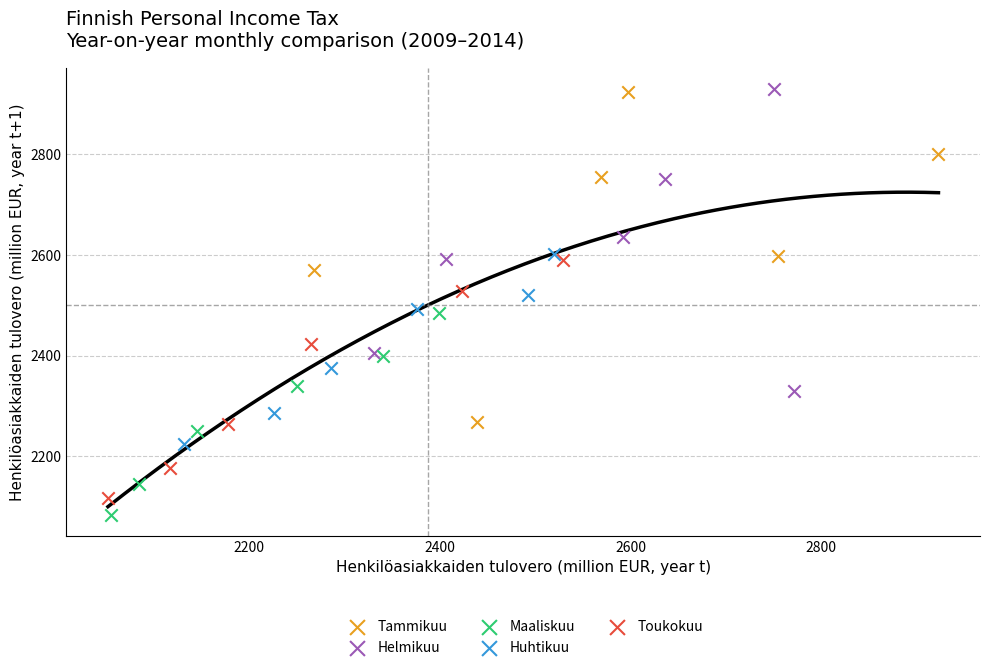

Which series reaches the minimum Y coordinate?

Maaliskuu